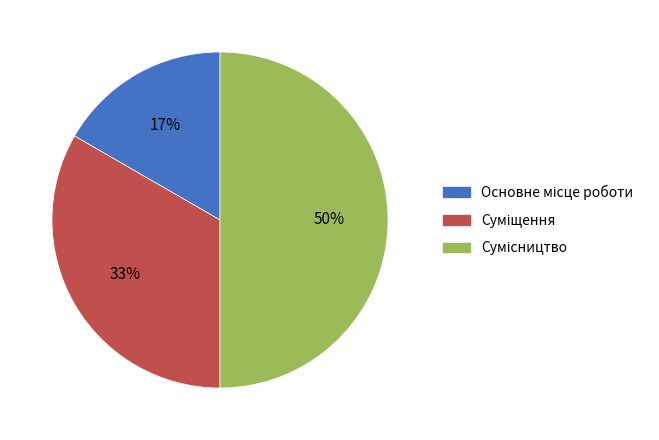

To the nearest percent, what is the difference between the largest and smallest slice percentages?

33%